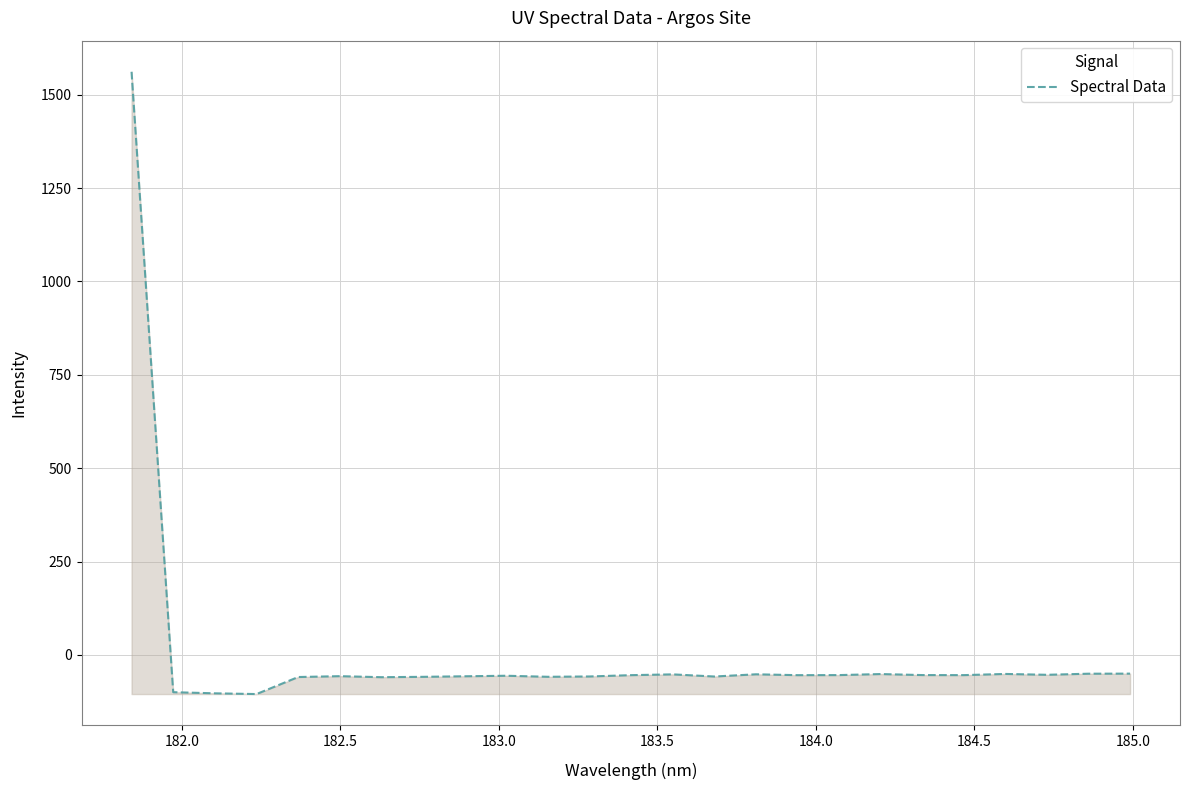

What is the smallest value displayed?

-104.9